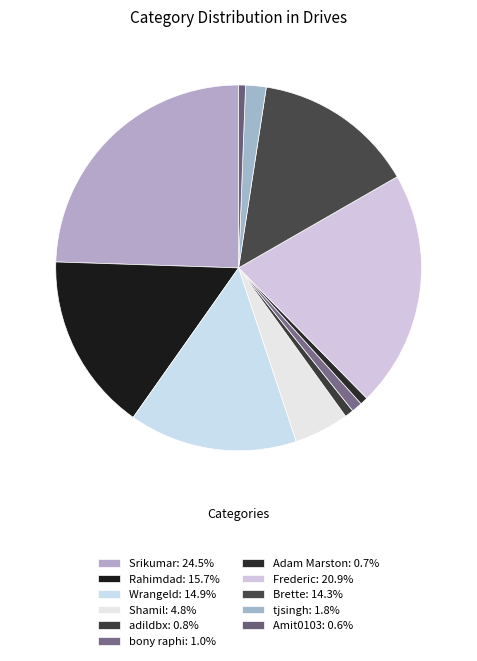

What is the largest slice in the pie chart?

Srikumar